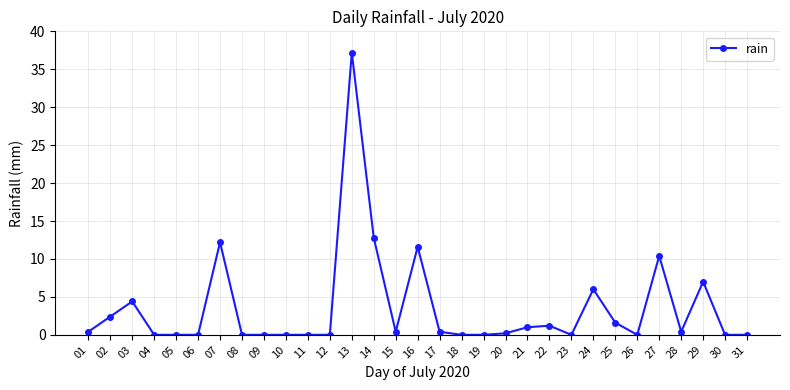

What is the approximate value at 03?

4.4